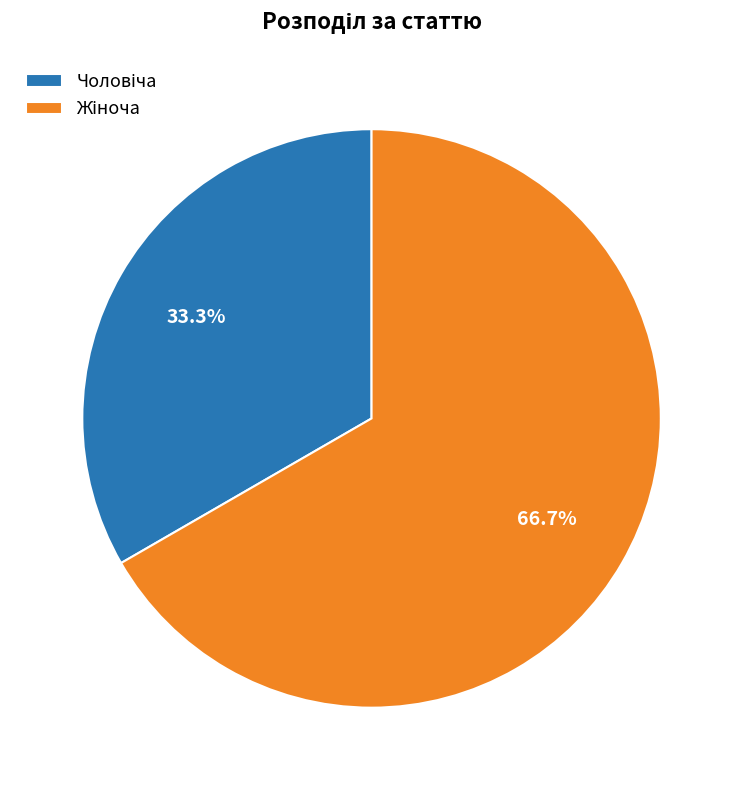

Is there a majority slice in this chart?

Yes